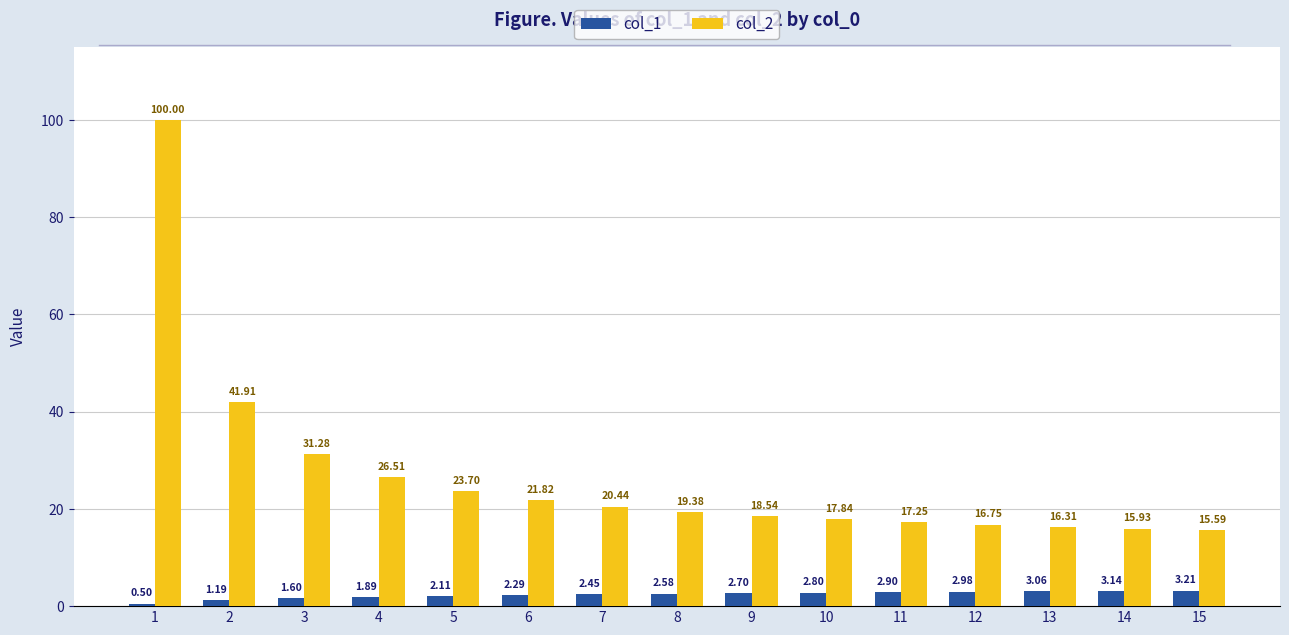

Which series changed the most between 3 and 6?

col_2